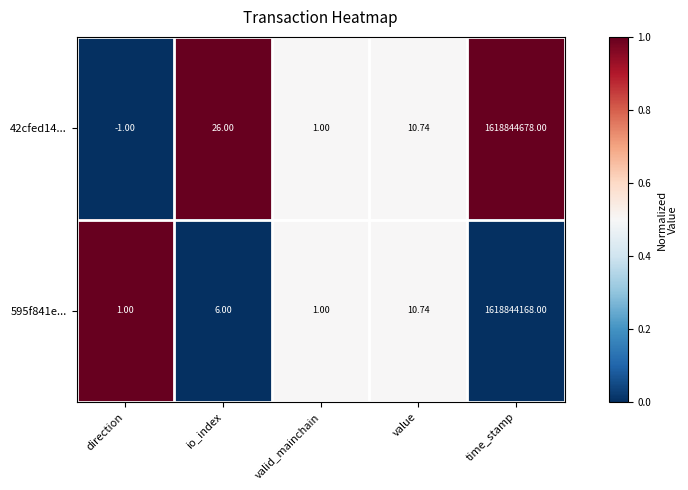

Which label corresponds to the smallest value in the chart?

direction